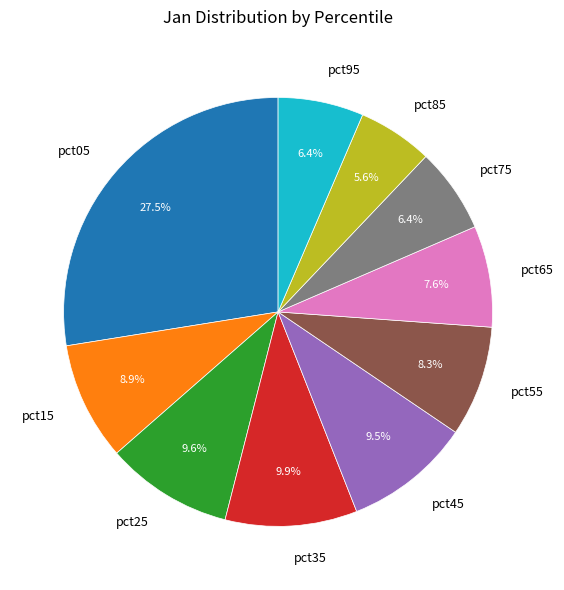

Between pct45 and pct85, which is larger?

pct45